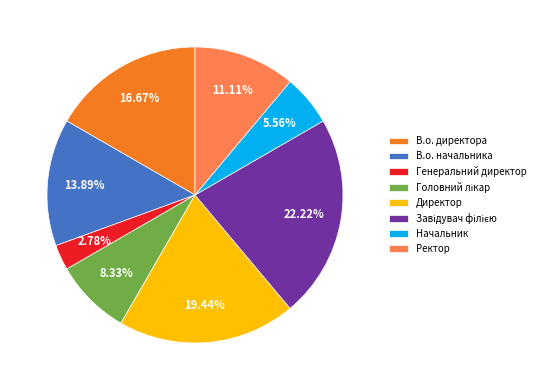

Approximately how many times larger is the value at В.о. директора compared to Директор?

0.9